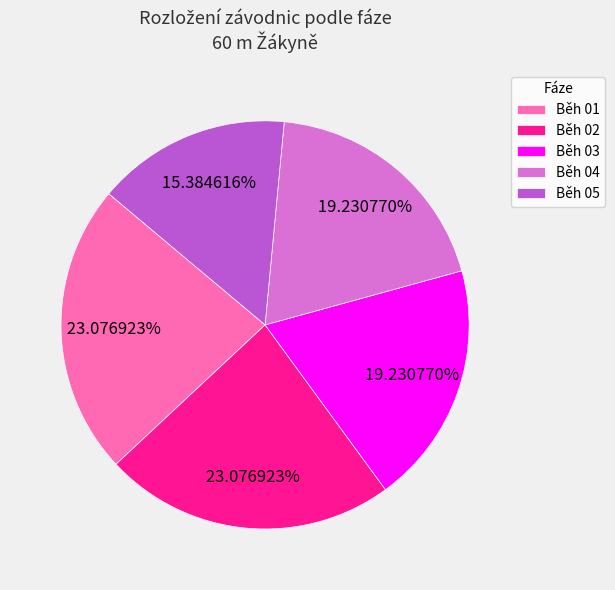

To the nearest percent, what percentage of the pie is Běh 03?

19%